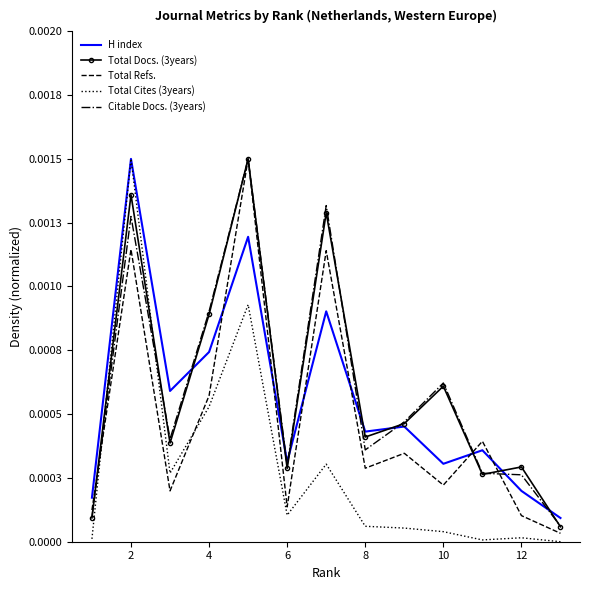

True or false: Citable Docs. (3years) has more than 0 points higher than both neighbors.

True